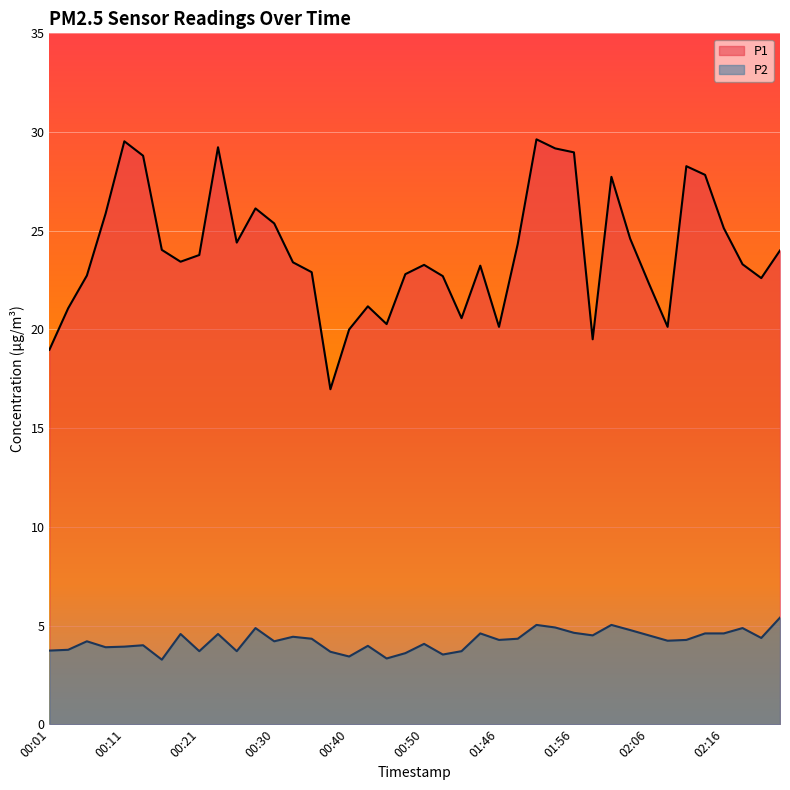

What position from the left is 00:45?

19